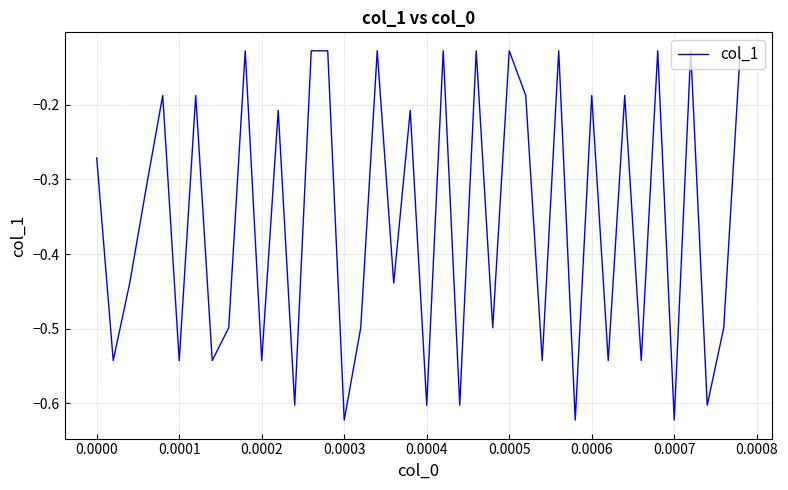

What is the difference between the maximum and minimum values?

0.5